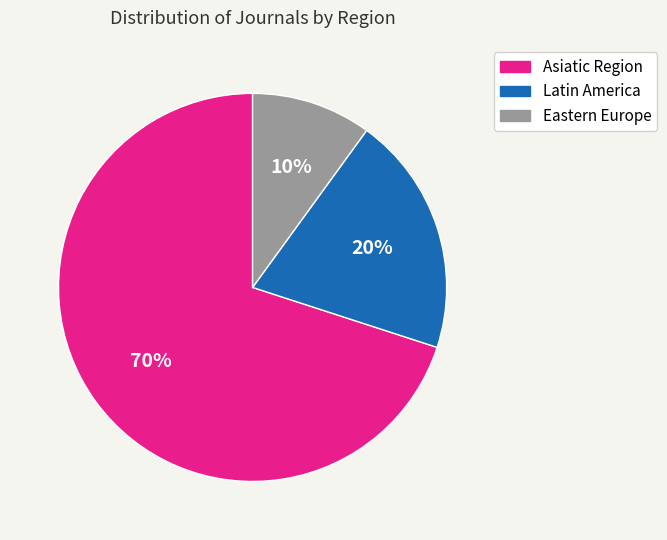

The Eastern Europe slice represents 10% of the pie. True or false?

True